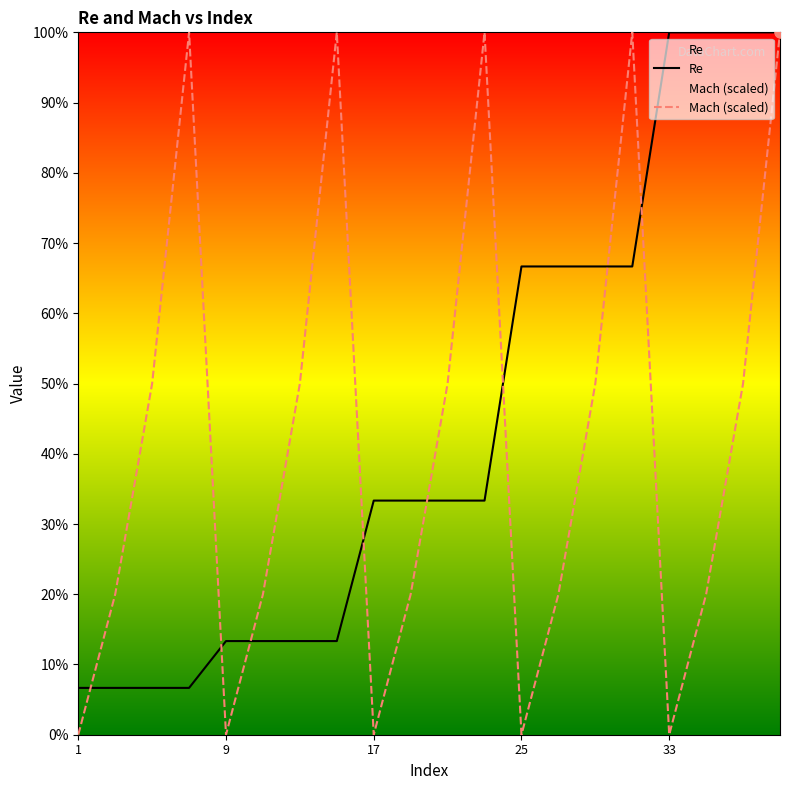

Which series has the largest total across all categories?

Re